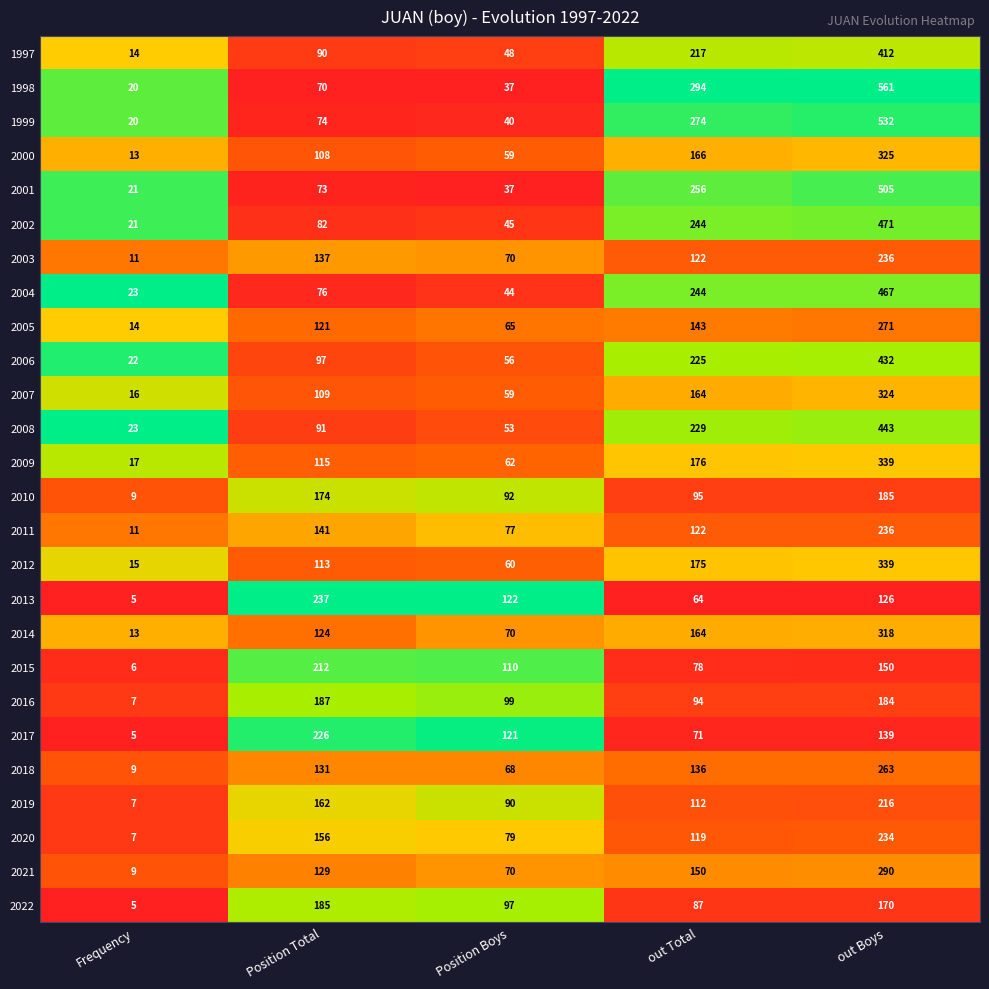

Where does the 2010 series first go above 95?

Position Total